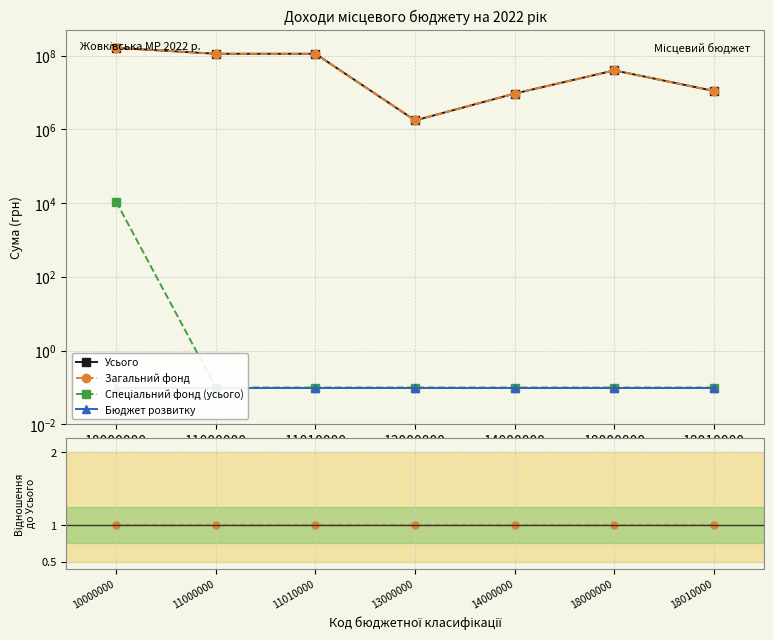

Which has a higher value, 14000000 or 18010000?

18010000